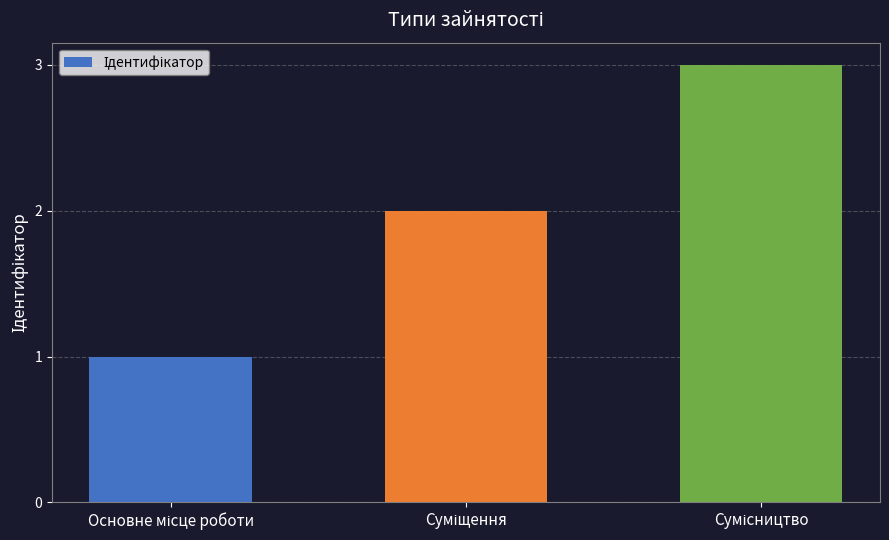

Does the chart contain stacked bars?

No